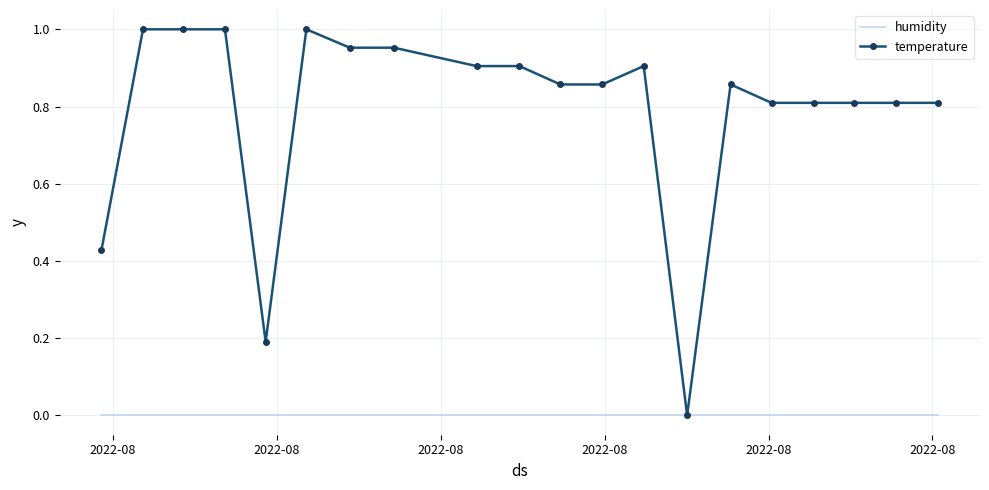

List the series in order of their peak value, highest first.

temperature, humidity